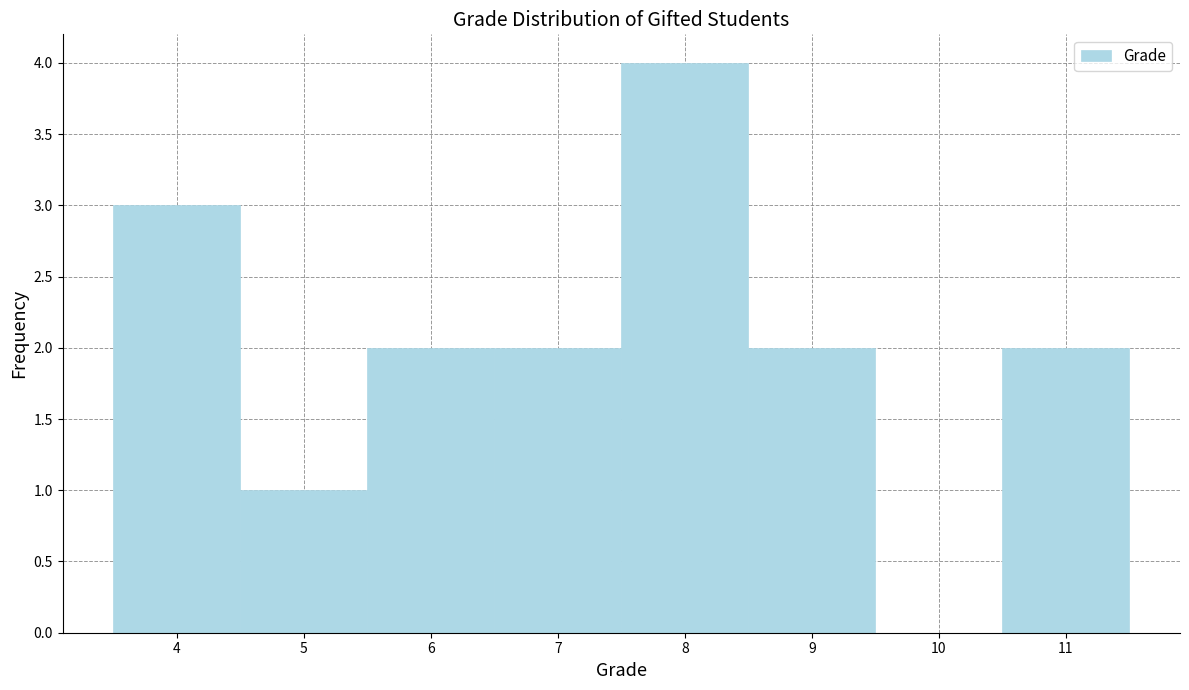

Reading left to right, list every bar in this chart as the range it spans on the x-axis followed by its height. The values are not printed on the chart, so give them approximately, as read against the axis.

3.5 to 4.5: 3
4.5 to 5.5: 1
5.5 to 6.5: 2
6.5 to 7.5: 2
7.5 to 8.5: 4
8.5 to 9.5: 2
9.5 to 10.5: 0
10.5 to 11.5: 2